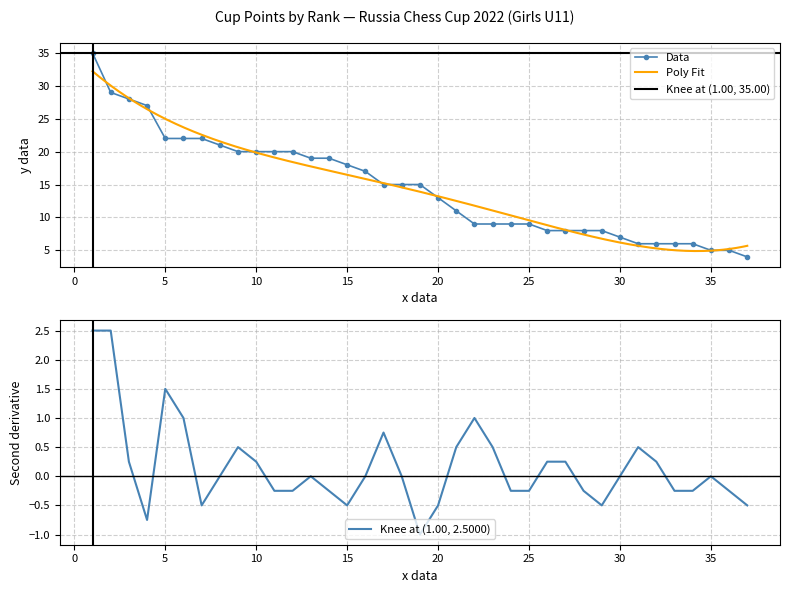

Reading left to right, list all the values displayed in this chart.

1=35	2=29	3=28	4=27	5=22	6=22	7=22	8=21	9=20	10=20	11=20	12=20	13=19	14=19	15=18	16=17	17=15	18=15	19=15	20=13	21=11	22=9	23=9	24=9	25=9	26=8	27=8	28=8	29=8	30=7	31=6	32=6	33=6	34=6	35=5	36=5	37=4